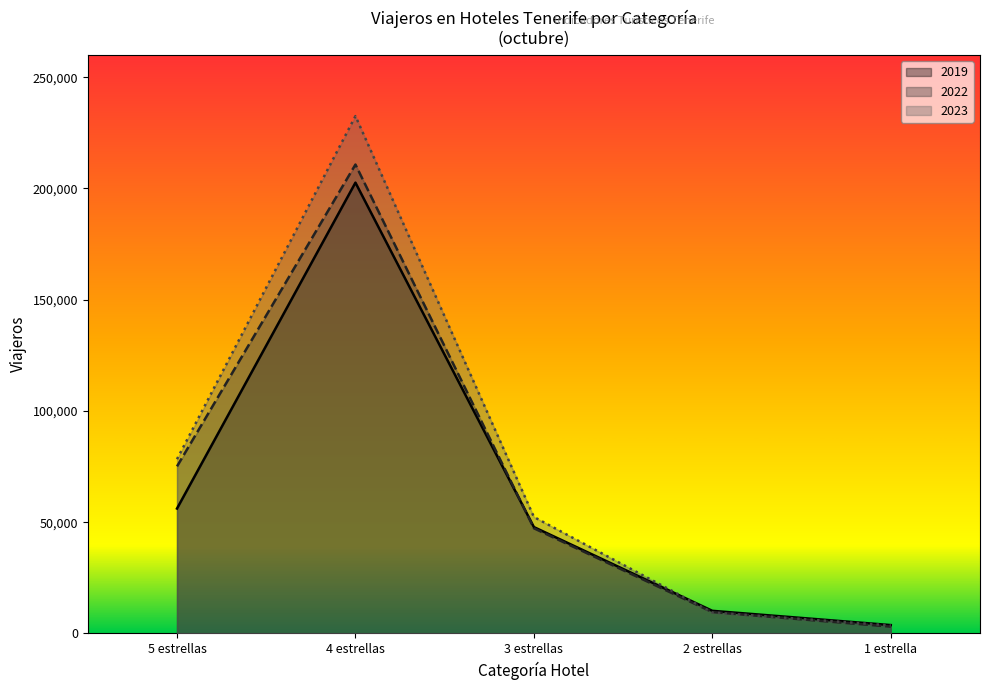

Read the Hoteles 2019 value at 4 estrellas, to the nearest 50.

202650